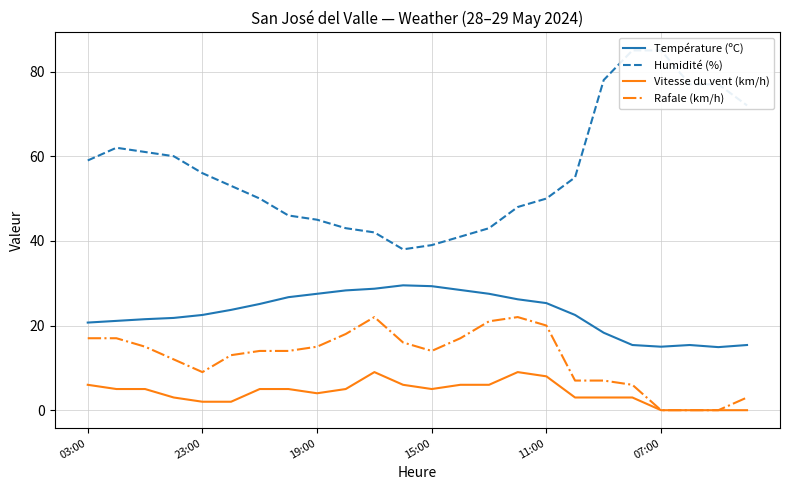

True or false: Vitesse du vent (km/h) and Température (ºC) cross at least once.

False